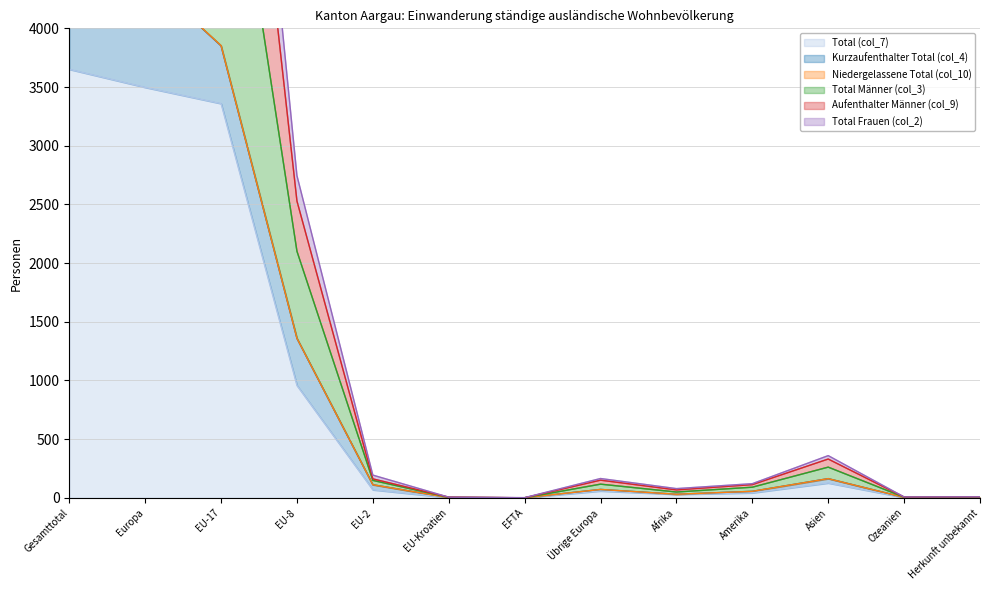

At how many categories does at least one series exceed 6050?

3